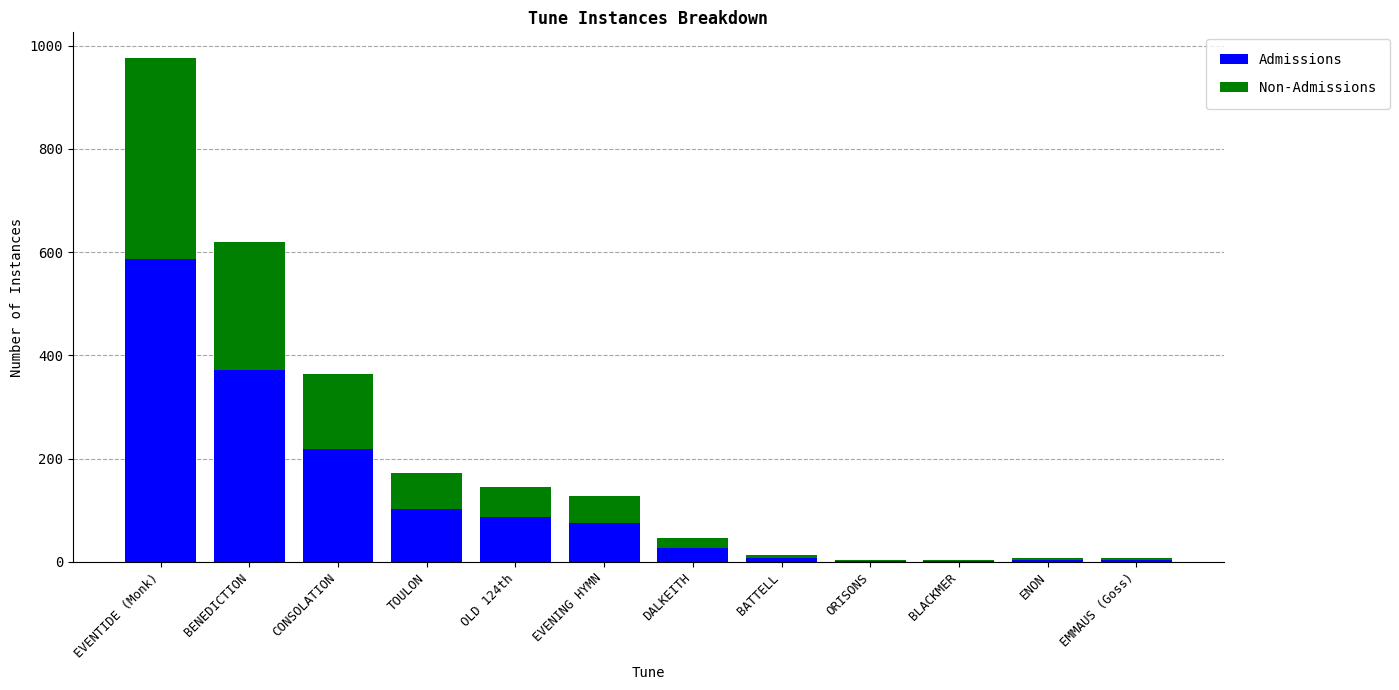

What is the total value across all series at EVENING HYMN?

127